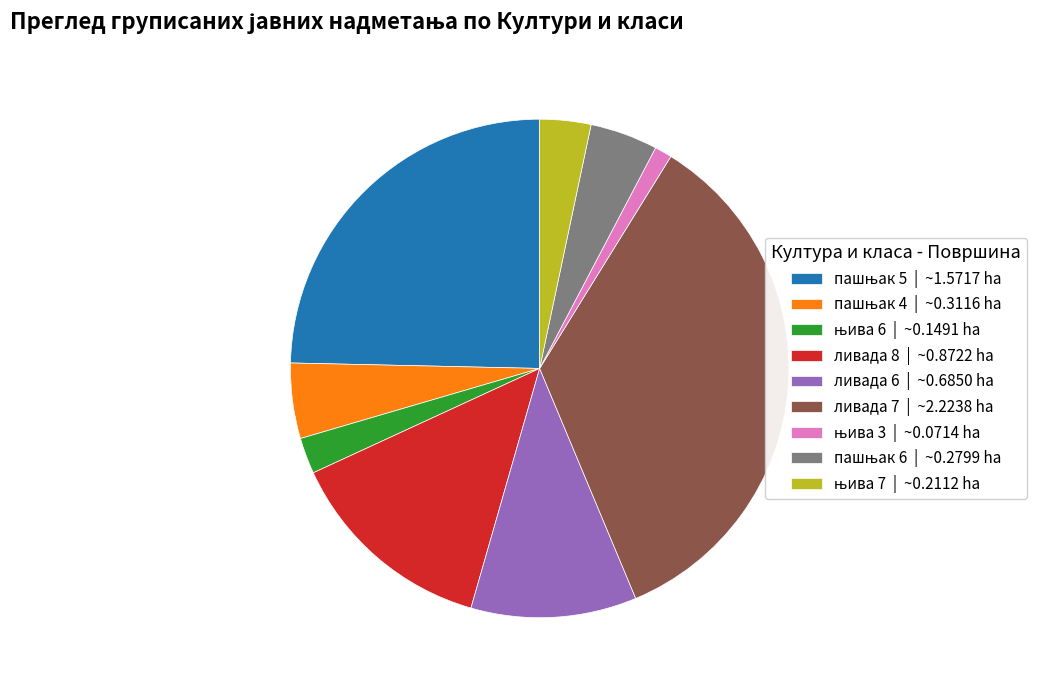

Is there any slice that represents more than half of the pie?

No